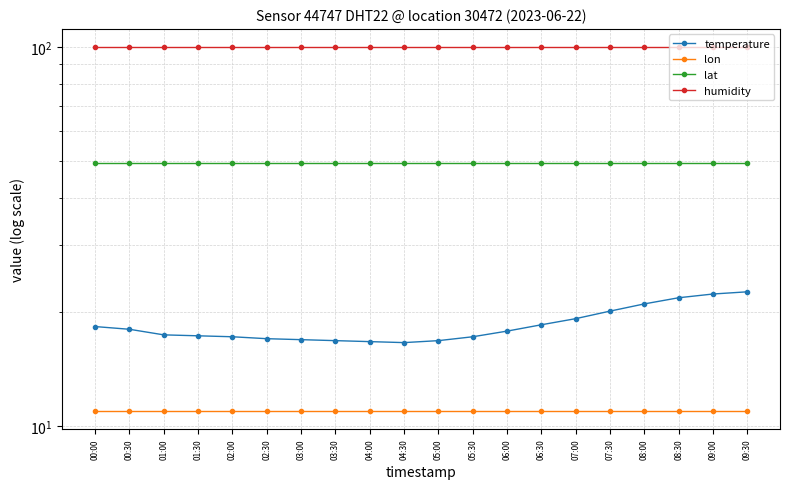

What is the label of the 13th point from the right?

03:30